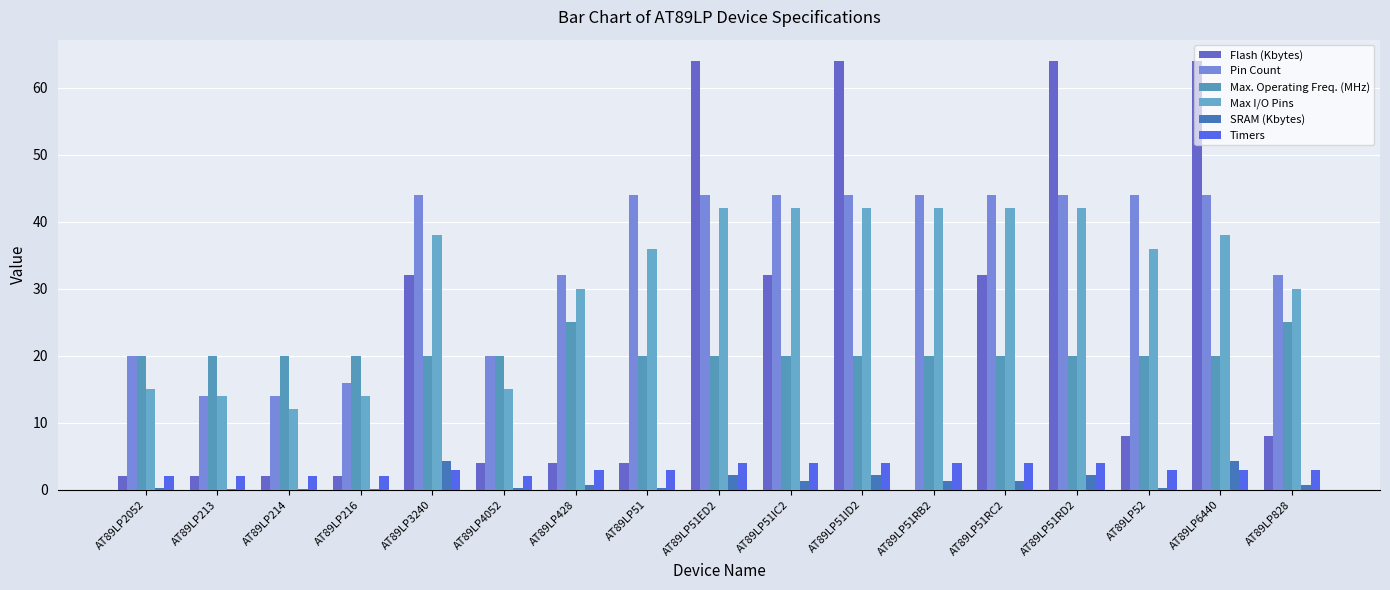

List the series in order of their peak value, lowest first.

Timers, SRAM (Kbytes), Max. Operating Freq. (MHz), Max I/O Pins, Pin Count, Flash (Kbytes)